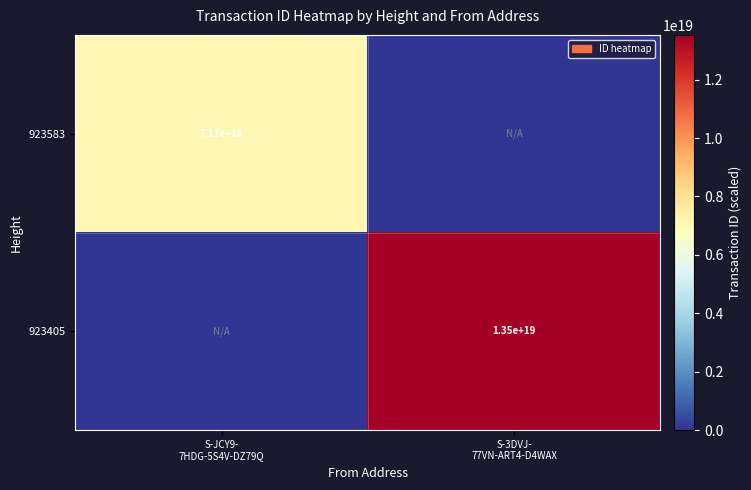

Rank the series by their maximum value, from lowest to highest.

923583, 923405